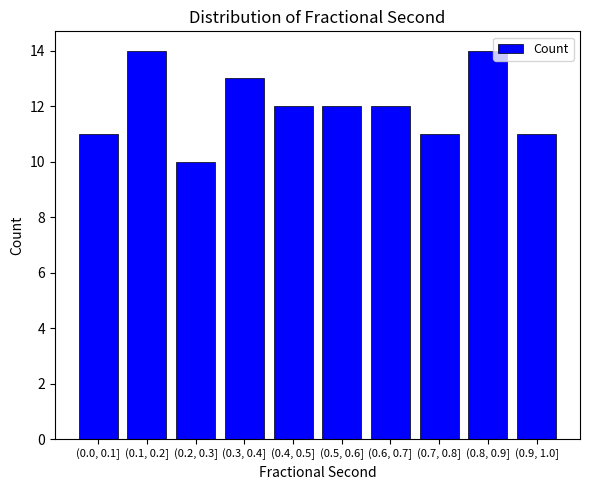

Reading left to right, extract all data points from this chart.

11	14	10	13	12	12	12	11	14	11